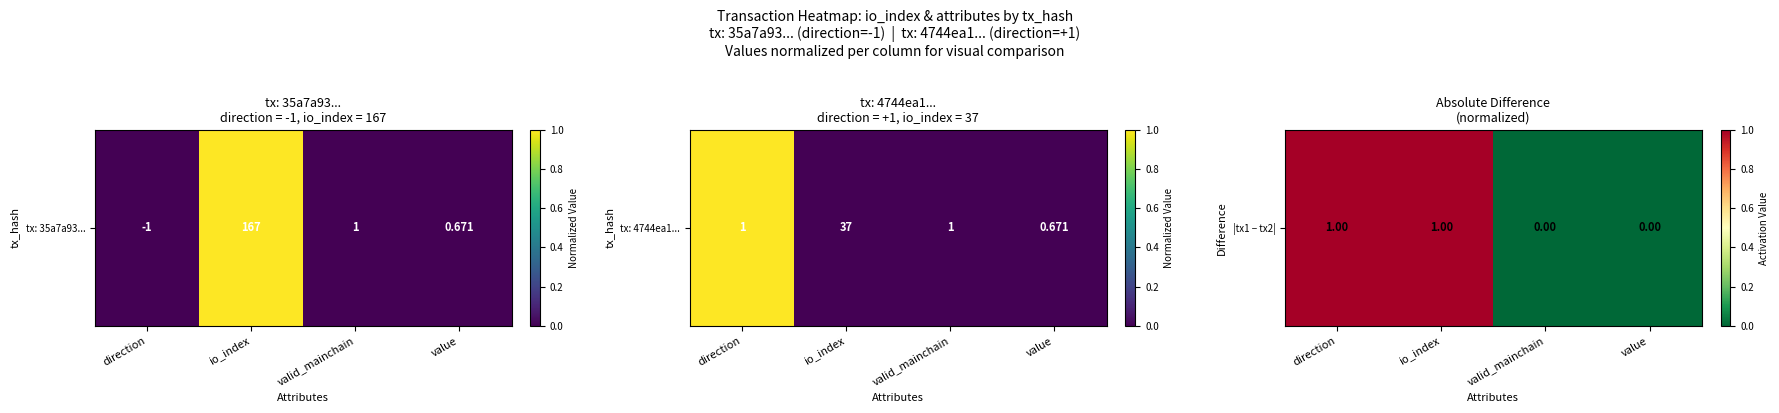

Count the values in the range 0 to 1.

4